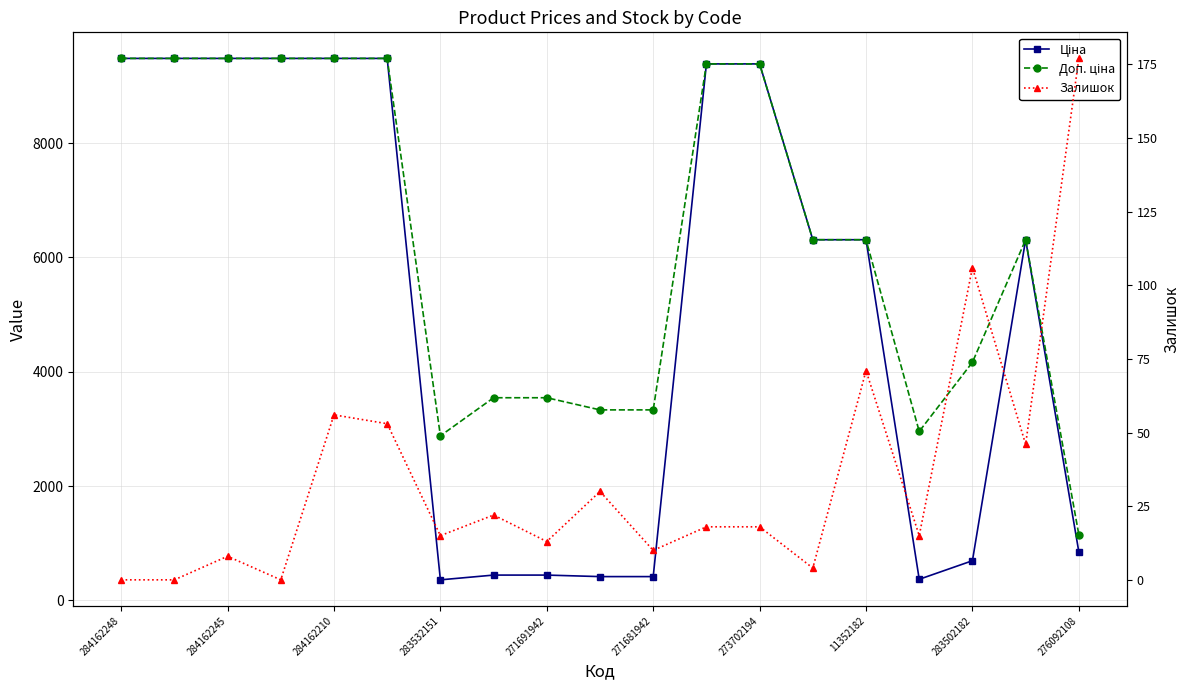

What is the average value of the Доп. ціна series?

6288.4